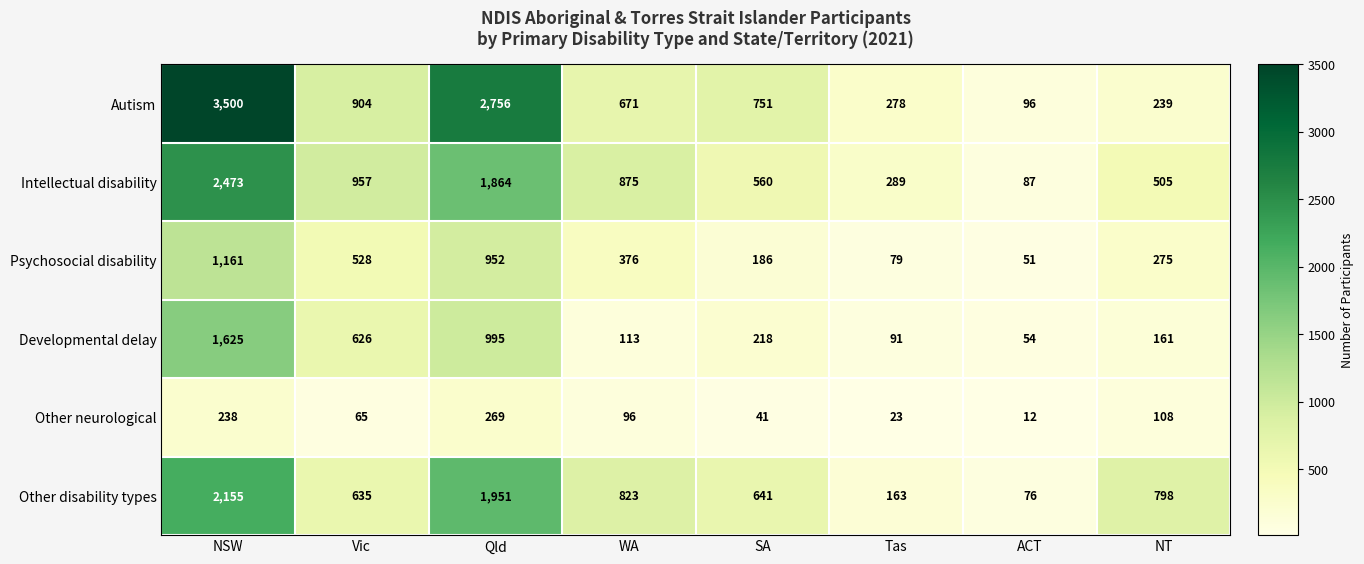

Rank the series at Qld from lowest to highest value.

Other neurological, Psychosocial disability, Developmental delay, Intellectual disability, Other disability types, Autism